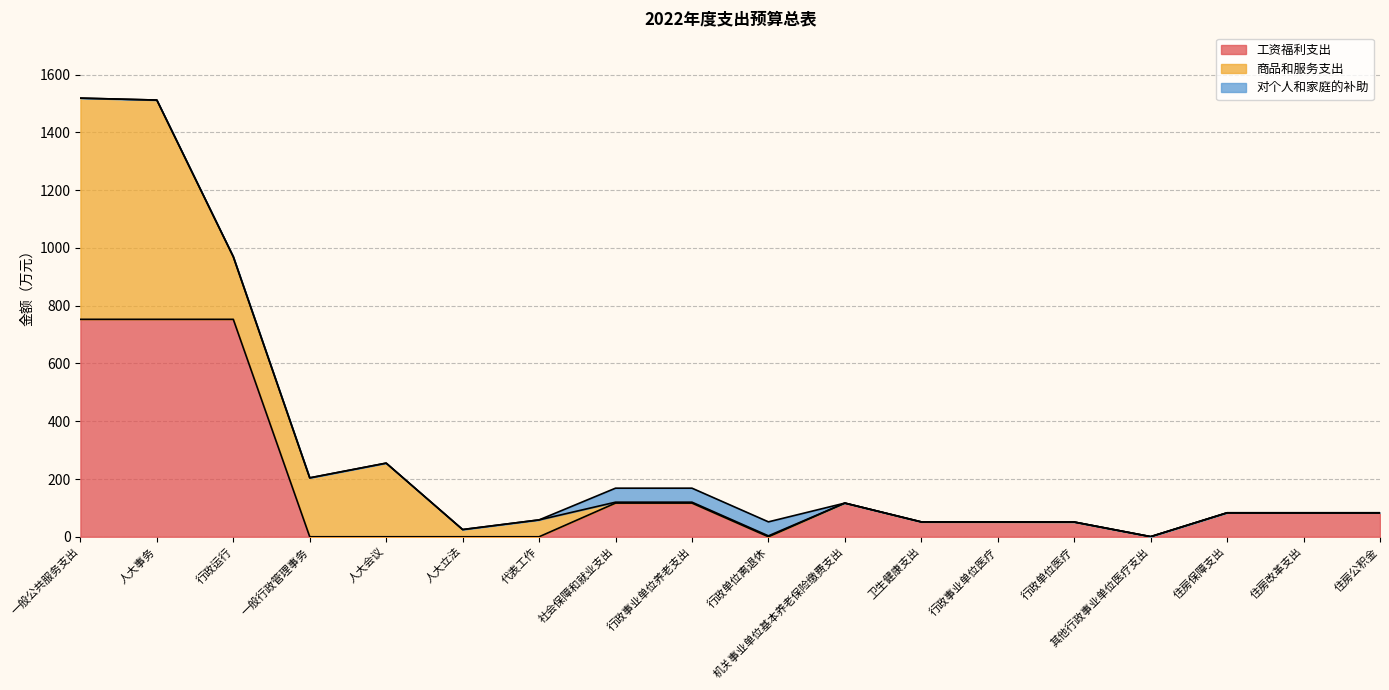

How many distinct data groups are displayed?

3